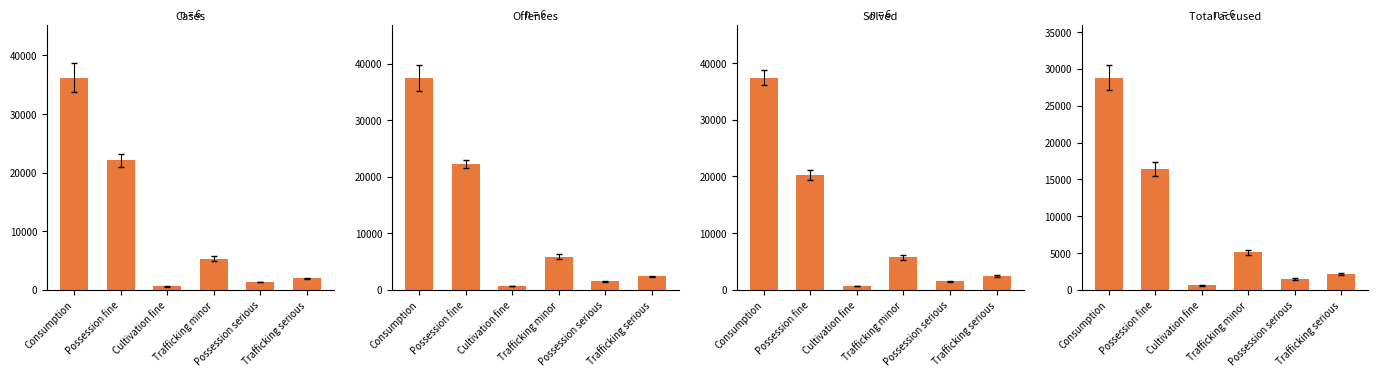

True or false: Offences has a value of 5837 at Trafficking minor.

True